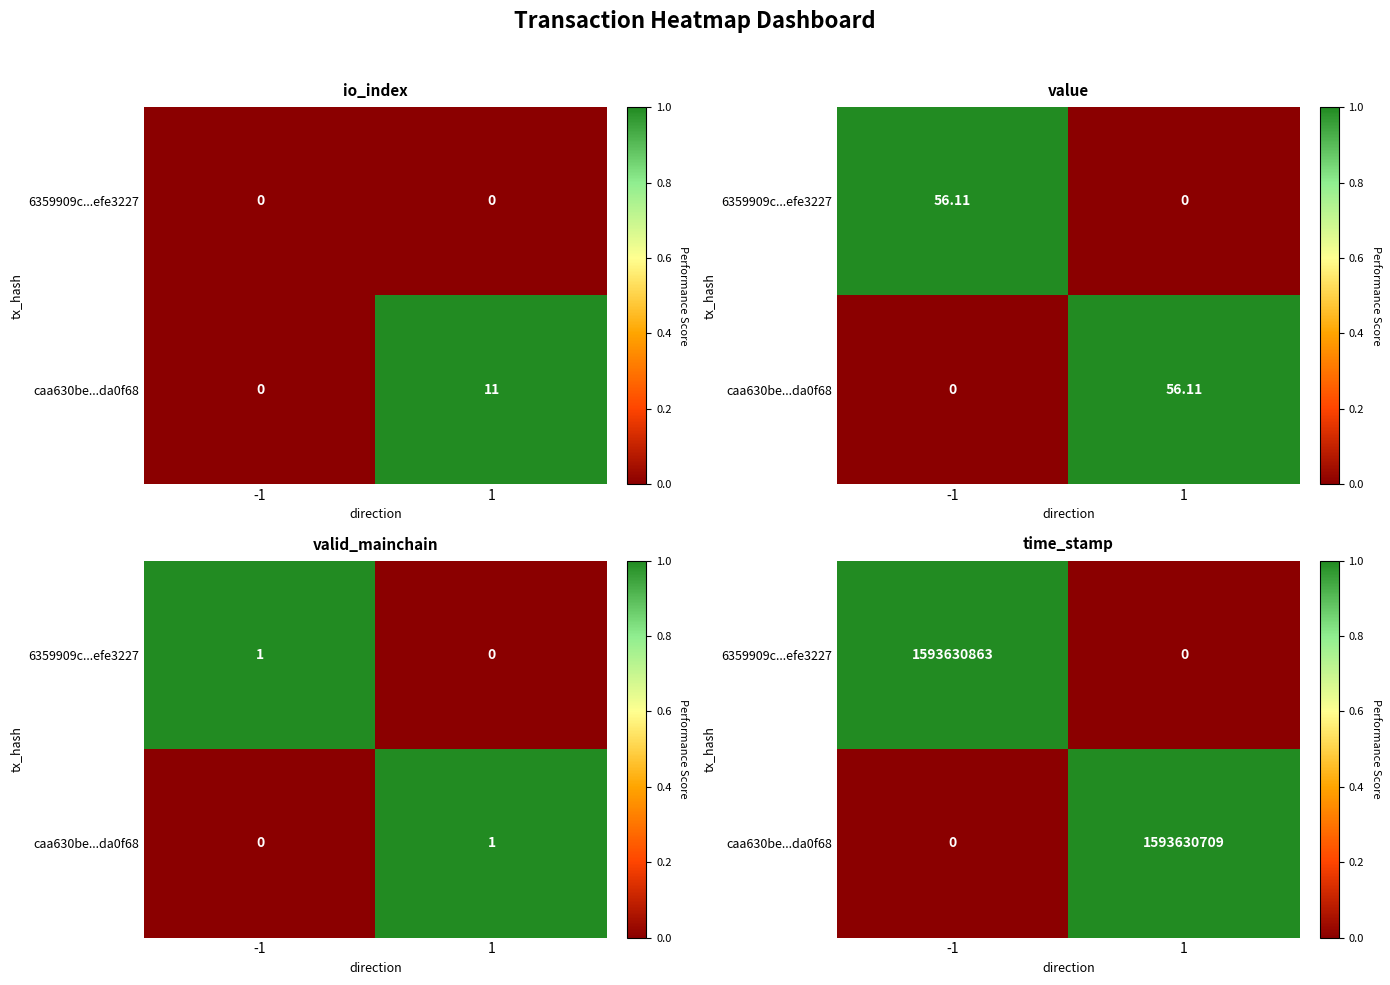

True or false: caa630be...da0f68 has a value of 1.0 at 1.

True